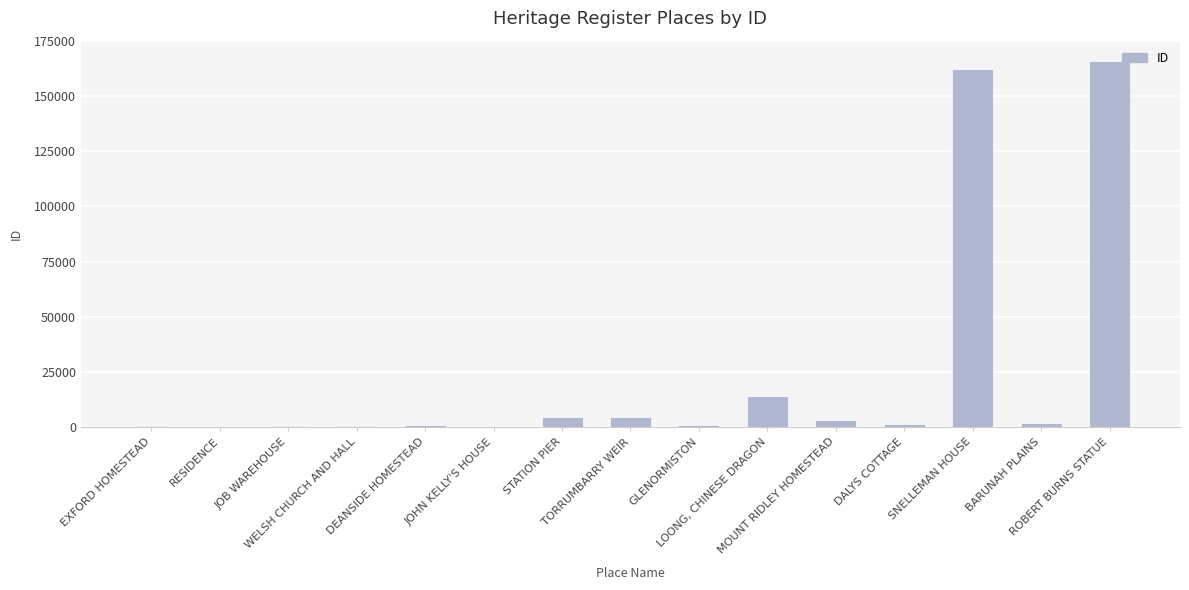

How many categories are shown in the chart?

15